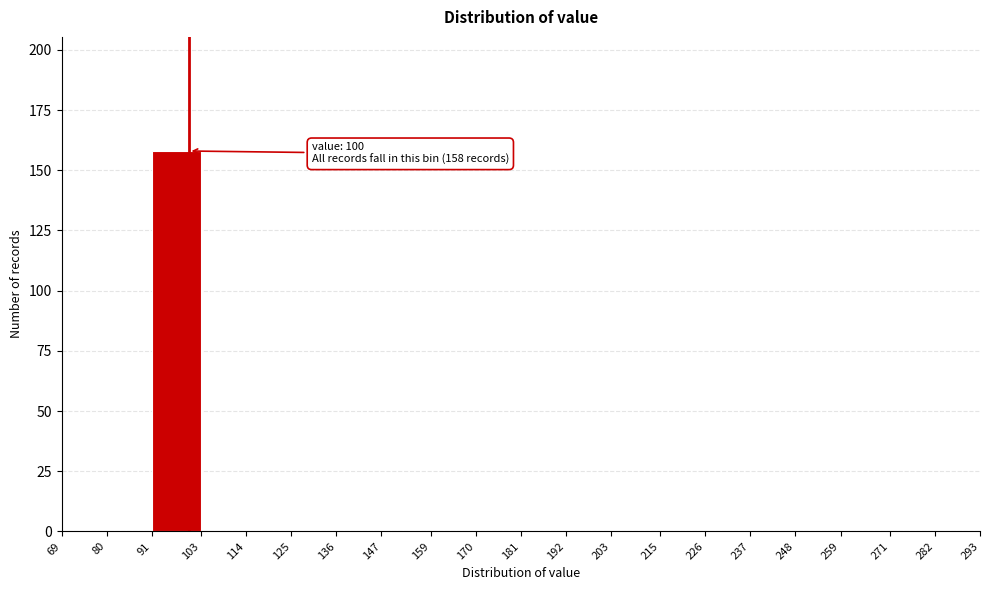

Over which range of the x-axis is the bar tallest?

91 to 103